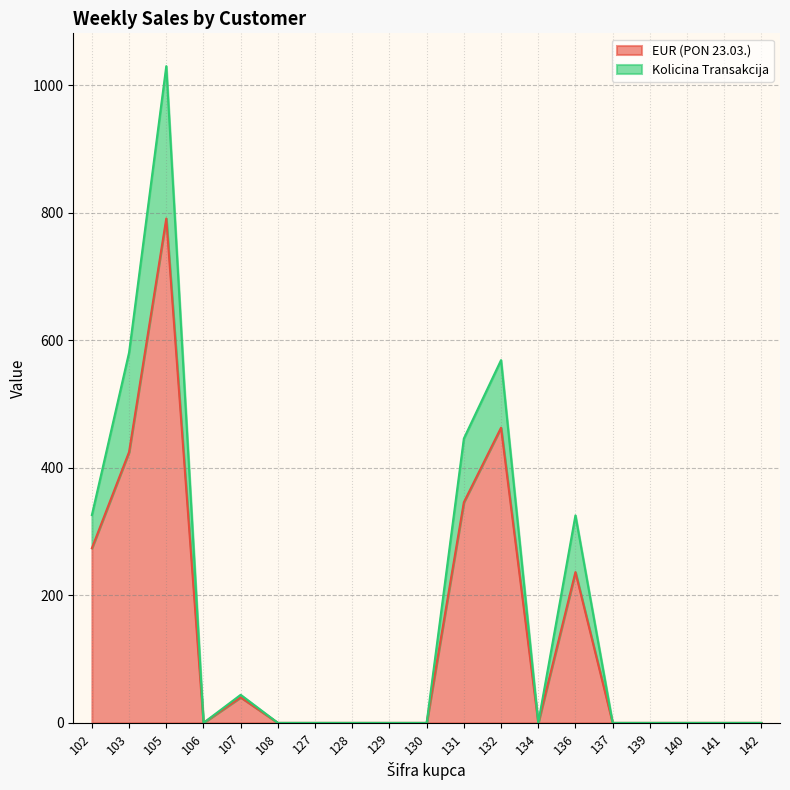

Rank the series by their average value, from lowest to highest.

EUR (PON 23.03.), Kolicina Transakcija